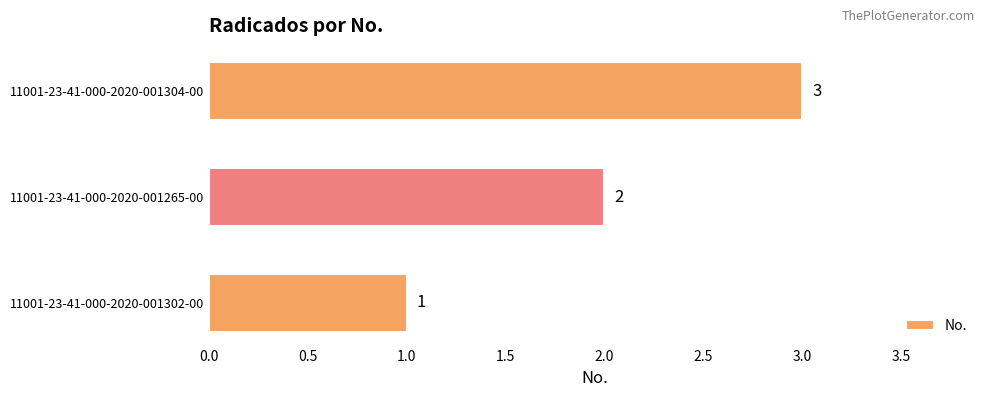

How many bars are there in total?

3